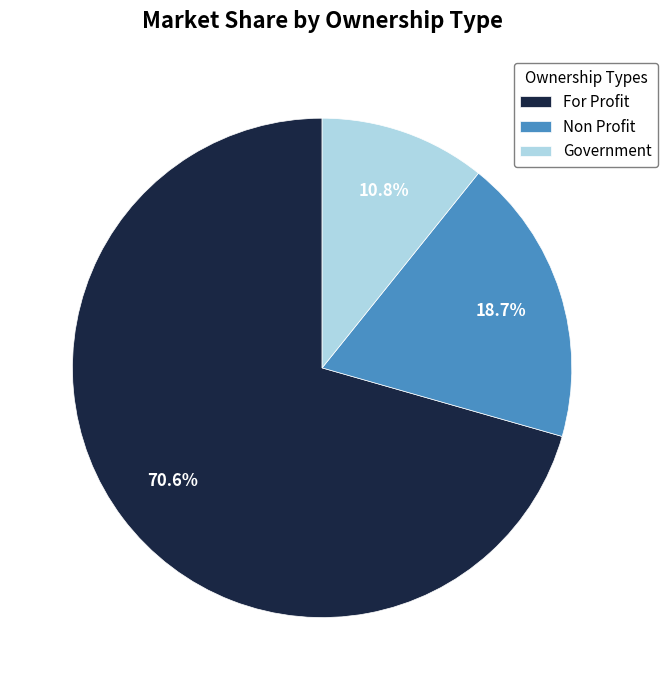

What is the ratio of the value at For Profit to the value at Non Profit?

3.8